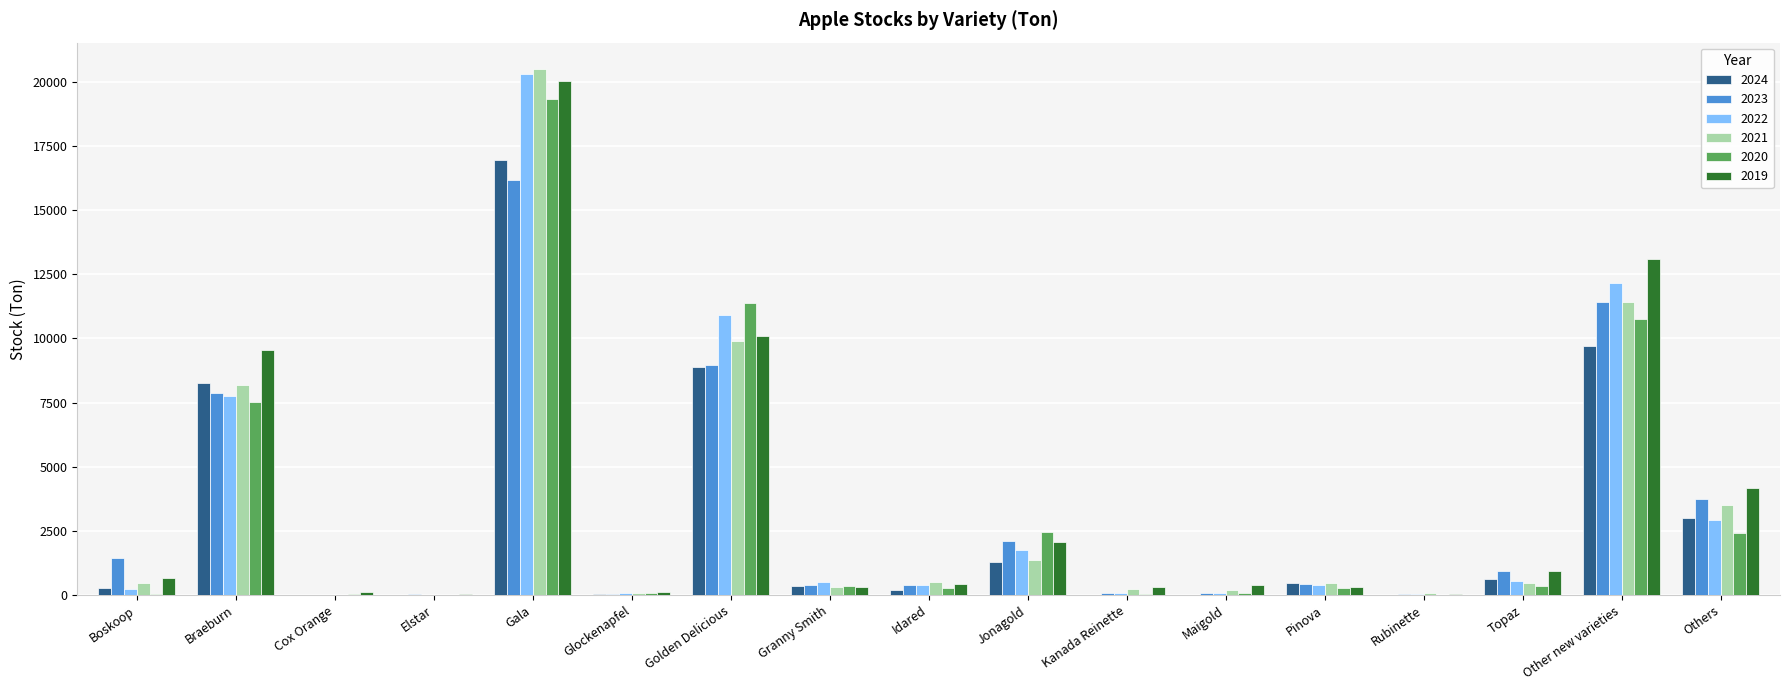

What are all the series names shown in the legend?

2024, 2023, 2022, 2021, 2020, 2019